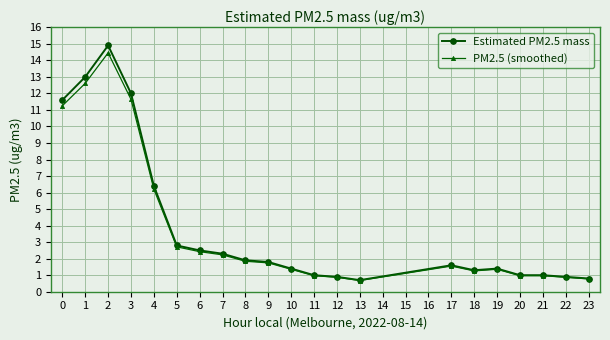

What is the value of the PM2.5 (smoothed) point at the 13th from the left?

0.9